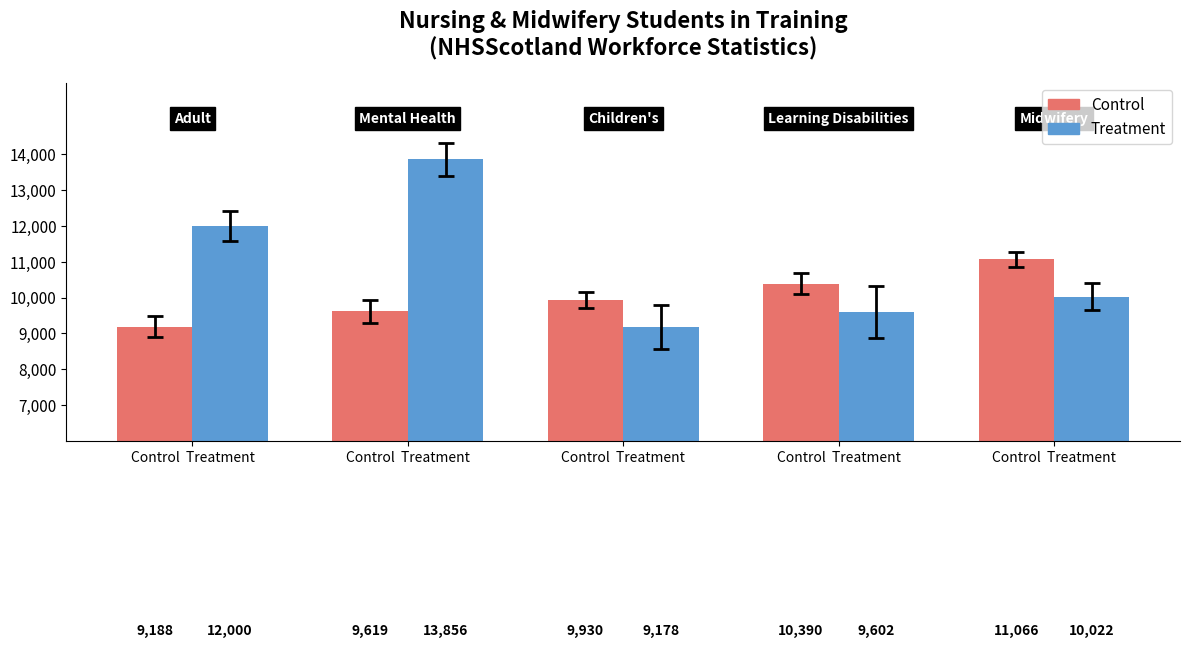

Does the chart contain stacked bars?

No